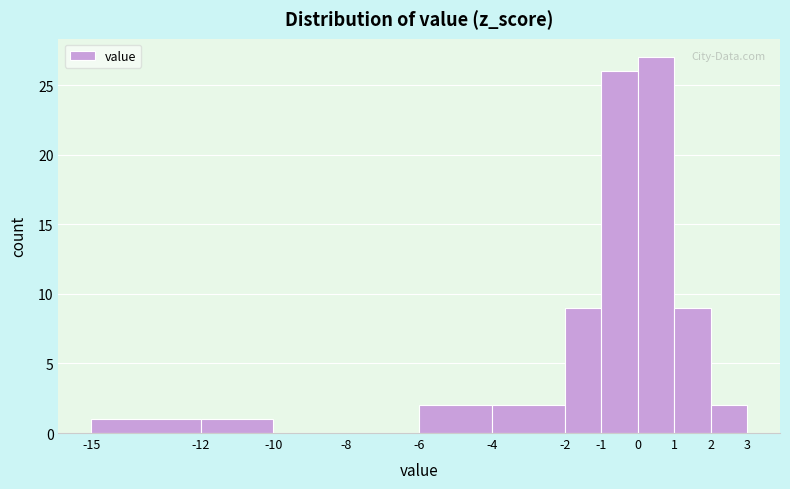

How tall is the bar that spans -15 to -12 on the x-axis? The values are not printed on the chart, so give them approximately, as read against the axis.

1